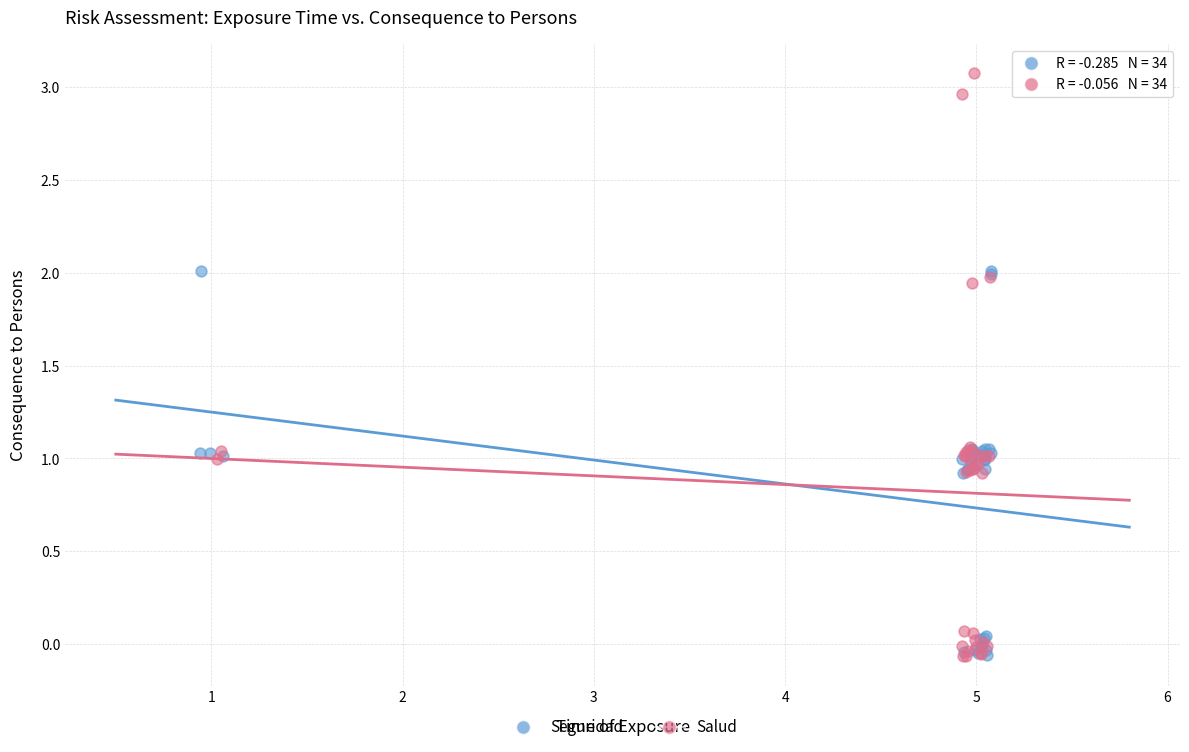

Which series reaches the maximum Y coordinate?

Salud